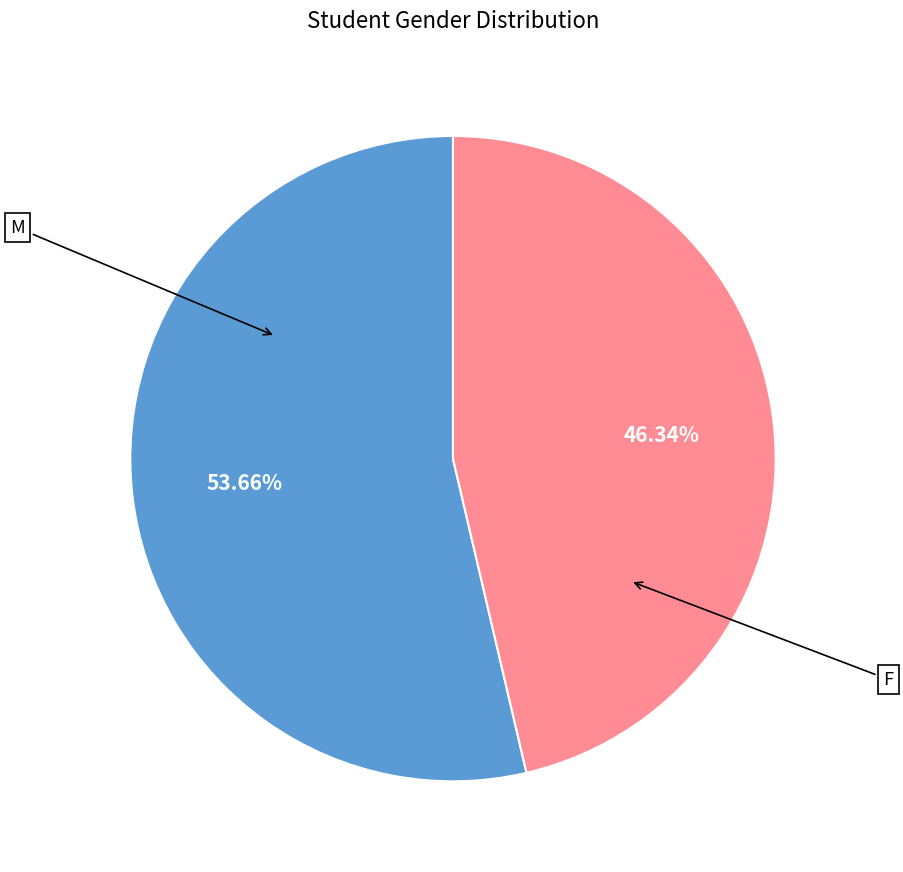

Is it true that F is 55% of the pie?

False